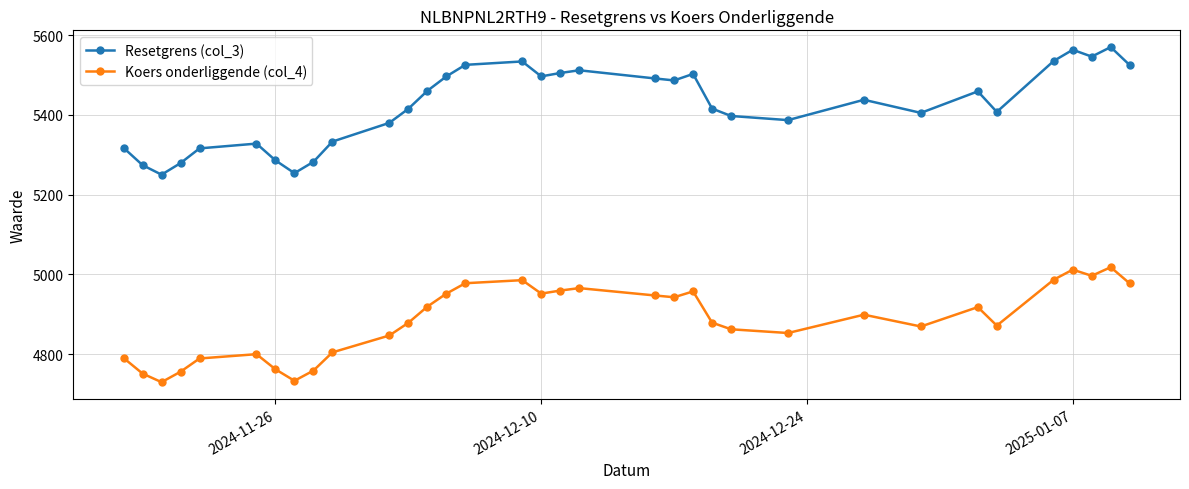

At how many categories does at least one series exceed 5480?

14